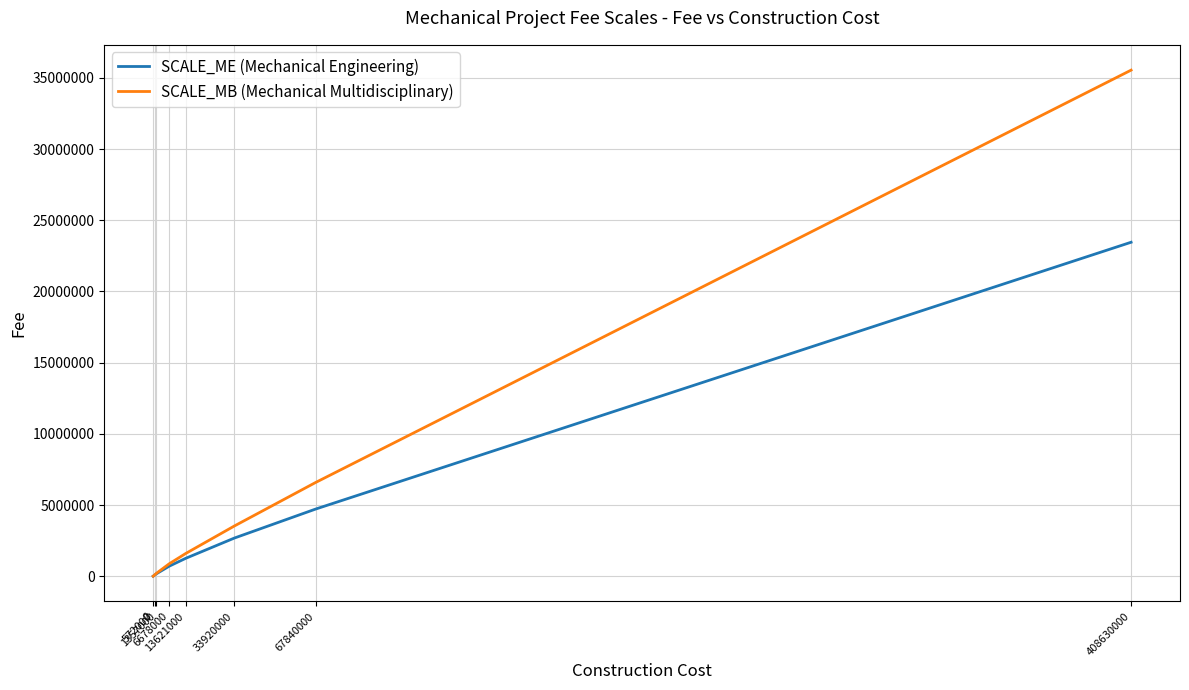

Rank the series by their maximum value, from lowest to highest.

SCALE_ME (Mechanical Engineering), SCALE_MB (Mechanical Multidisciplinary)